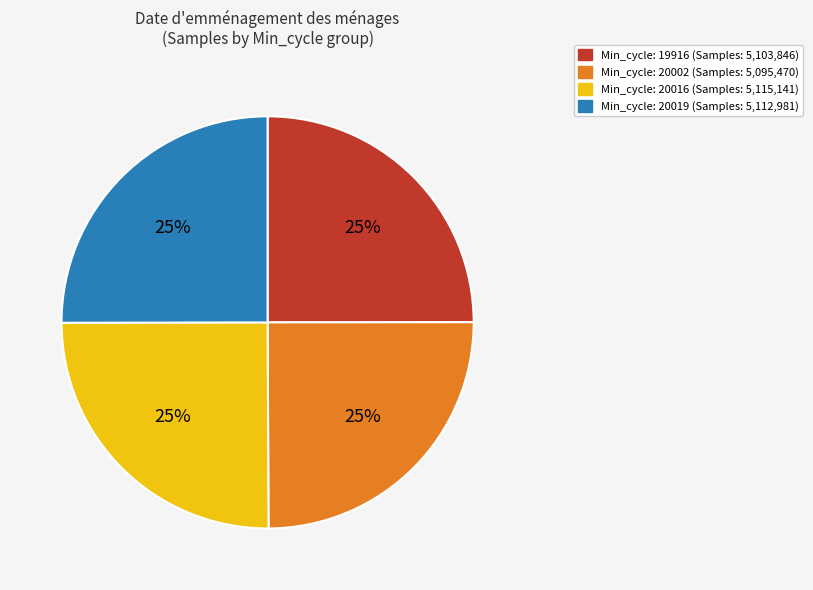

To the nearest percent, what is the average slice percentage?

25%